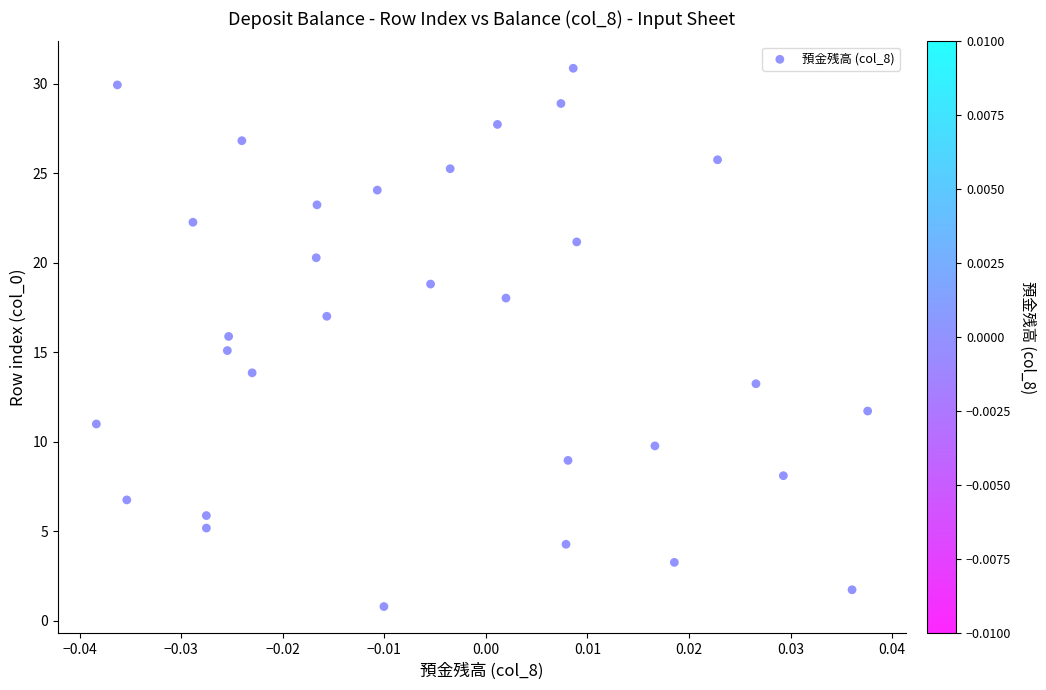

What is the range of Y values (max minus min)?

30.1